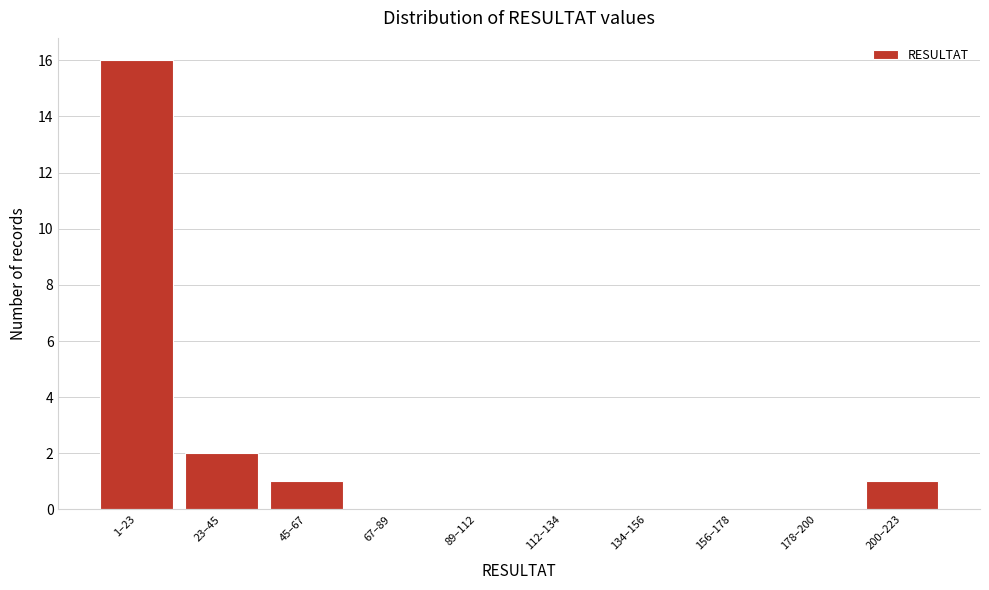

Reading left to right, what are all the values shown in this chart?

1–23=16	23–45=2	45–67=1	67–89=0	89–112=0	112–134=0	134–156=0	156–178=0	178–200=0	200–223=1